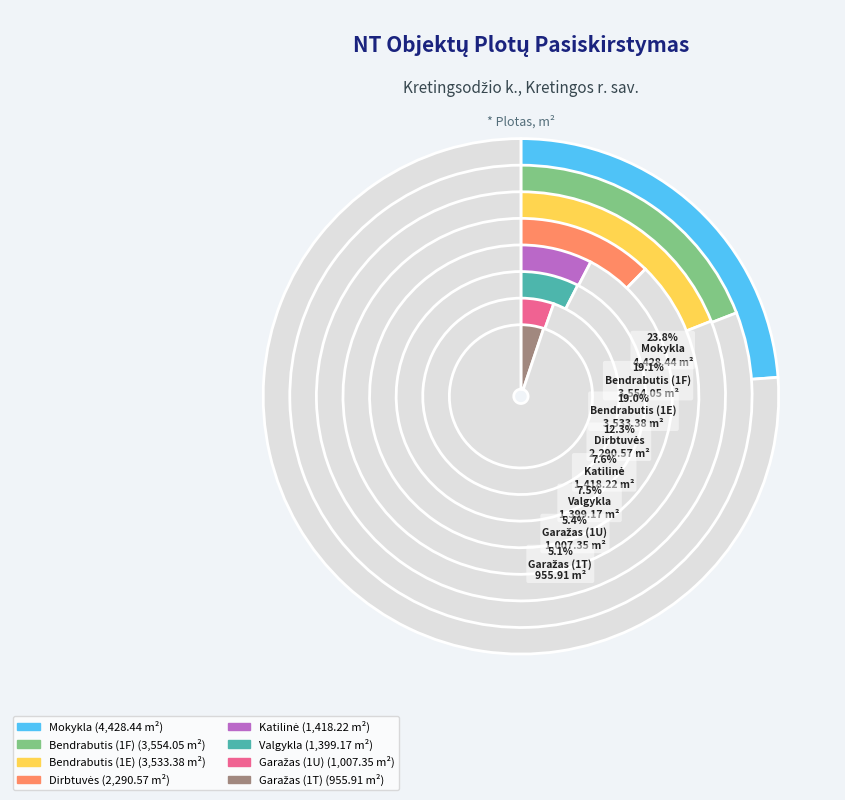

Which slice is the largest?

Mokykla